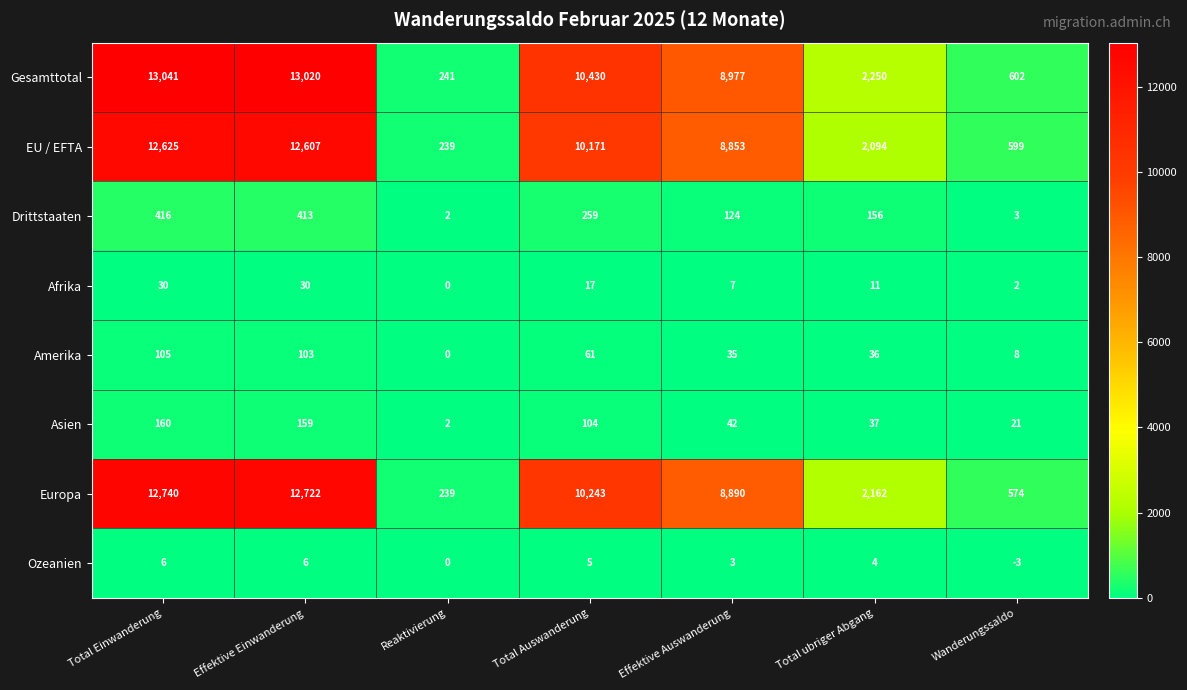

What is the sum of the EU / EFTA values at Total Auswanderung and Total Einwanderung?

22796